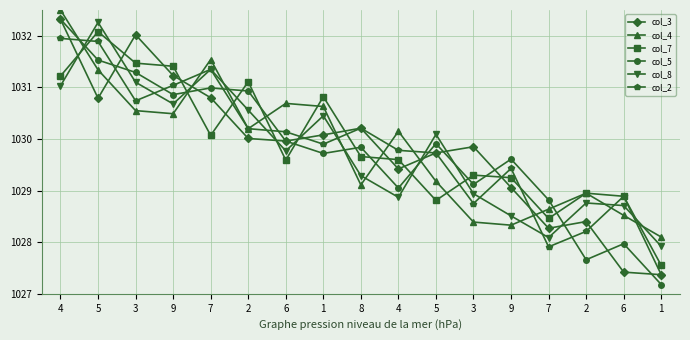

At which category is the sum across all series the highest?

4